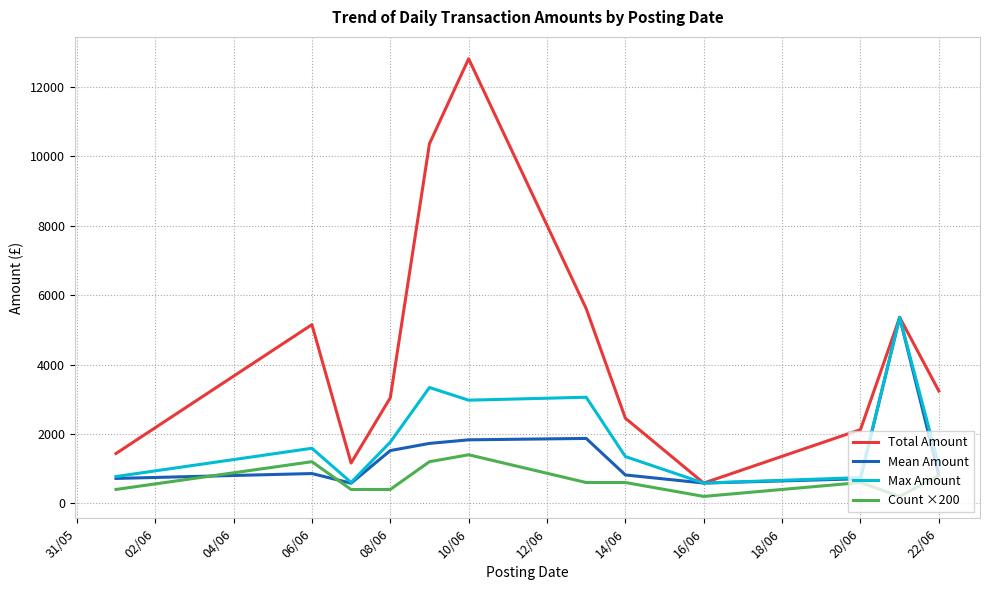

True or false: Max Amount has more than 2 points higher than both neighbors.

True